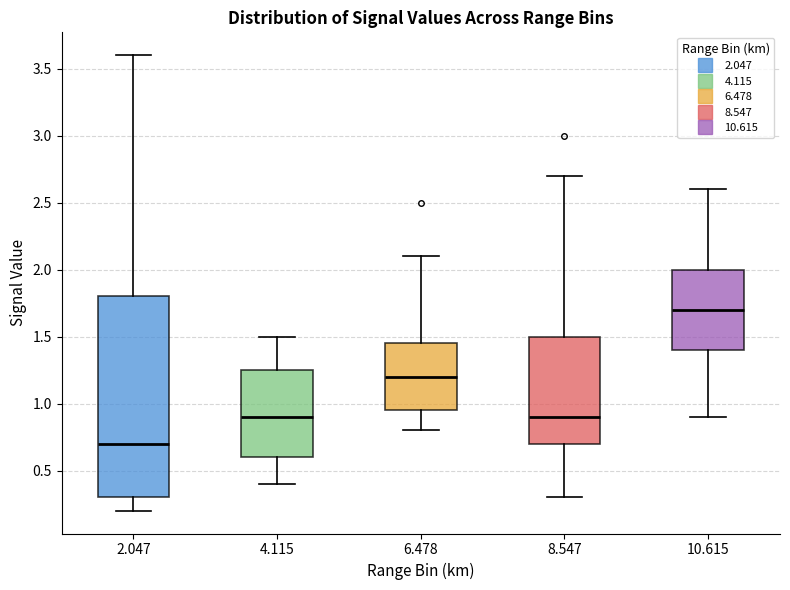

Where is the upper edge of the box at x = 6.478 on the y-axis? The values are not printed on the chart, so give them approximately, as read against the axis.

1.45